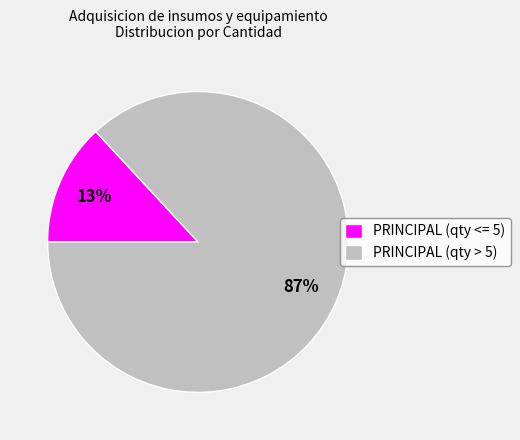

Rank the categories by value from lowest to highest.

PRINCIPAL (qty <= 5), PRINCIPAL (qty > 5)